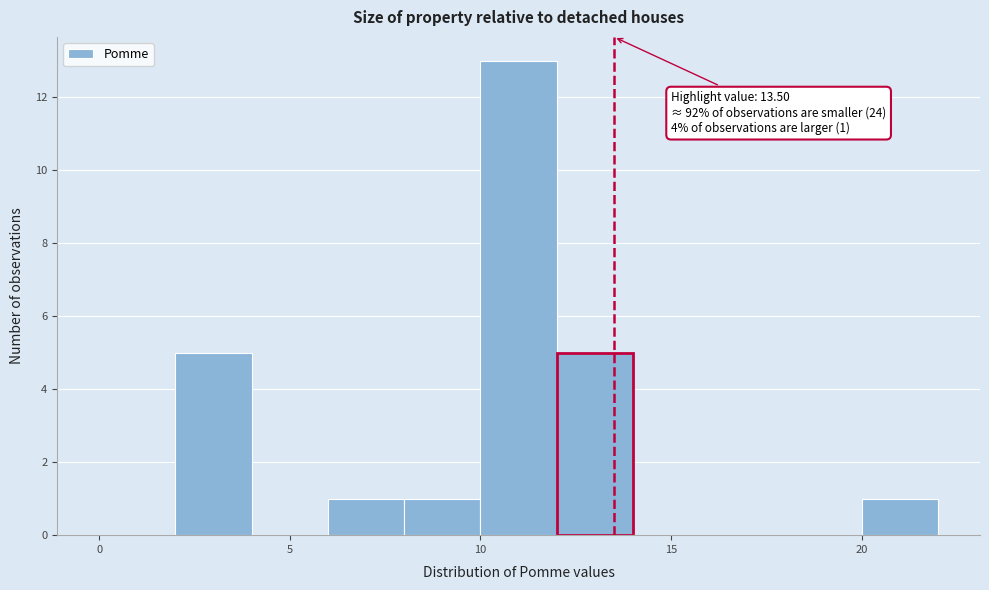

Which range on the x-axis has the tallest bar?

10 to 12